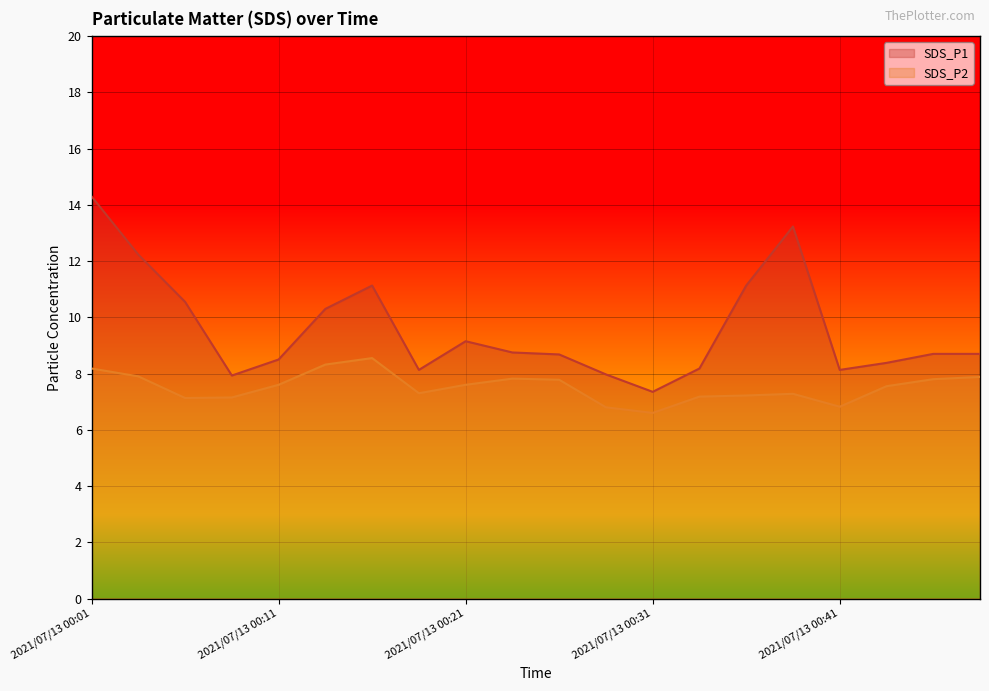

Reading left to right, list all the values displayed in this chart.

SDS_P1: 14.3	12.2	10.6	7.9	8.5	10.3	11.1	8.1	9.2	8.8	8.7	8.0	7.3	8.2	11.1	13.2	8.1	8.4	8.7	8.7
SDS_P2: 8.2	7.9	7.1	7.2	7.6	8.3	8.6	7.3	7.6	7.8	7.8	6.8	6.6	7.2	7.2	7.3	6.8	7.5	7.8	7.9